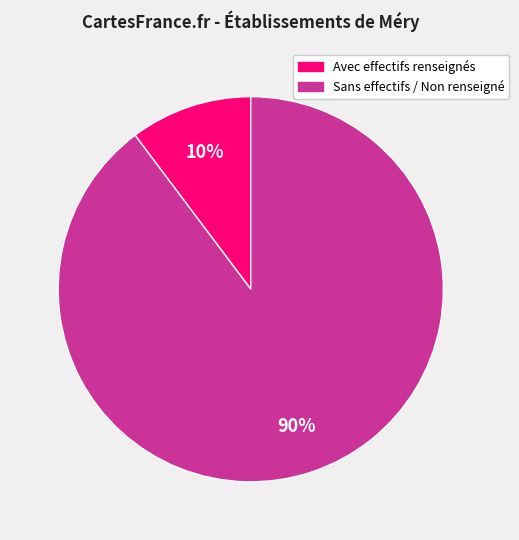

To the nearest percent, what is the average slice percentage?

50%